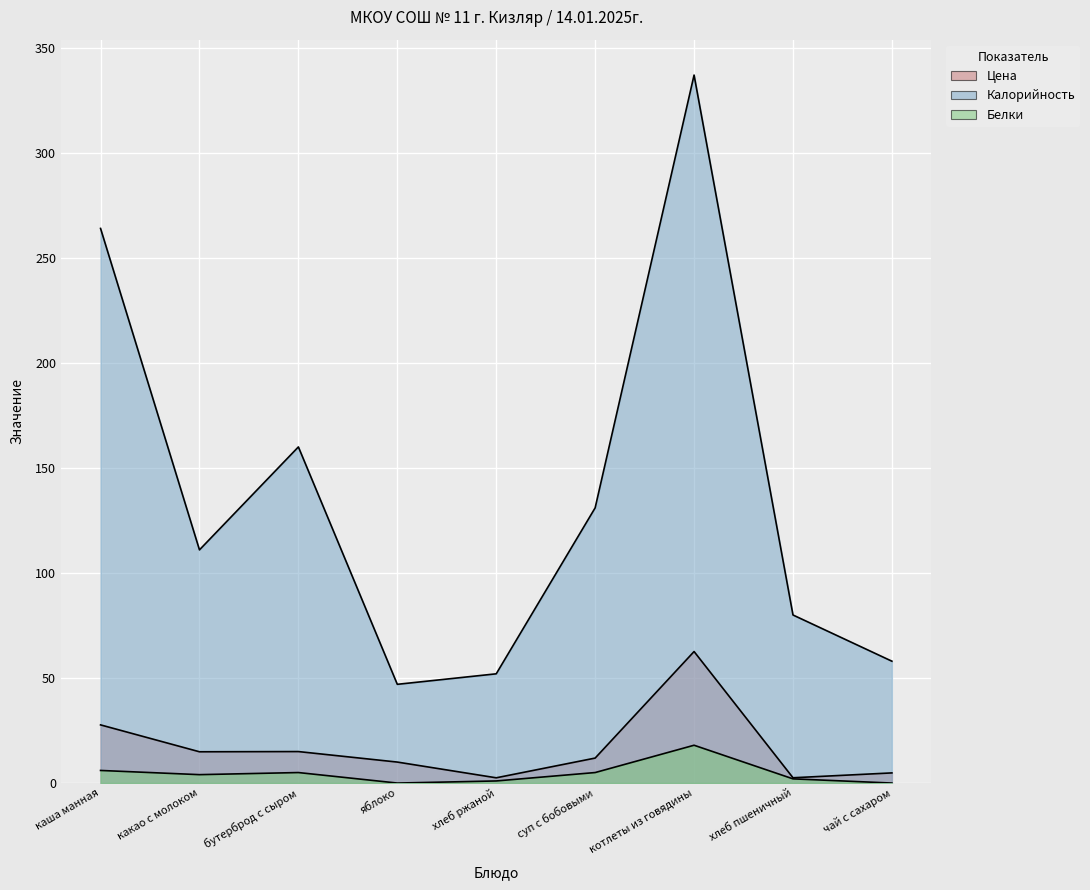

At which category is the sum across all series the highest?

котлеты из говядины